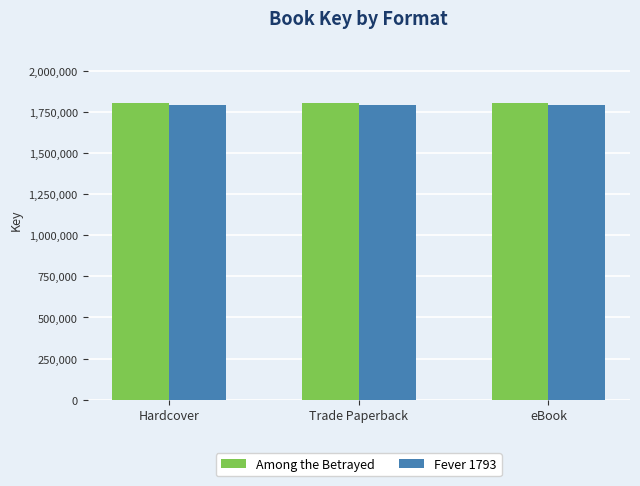

Reading left to right, list all the values displayed in this chart.

Among the Betrayed: Hardcover=1804958	Trade Paperback=1804958	eBook=1804958
Fever 1793: Hardcover=1791910	Trade Paperback=1791910	eBook=1791910